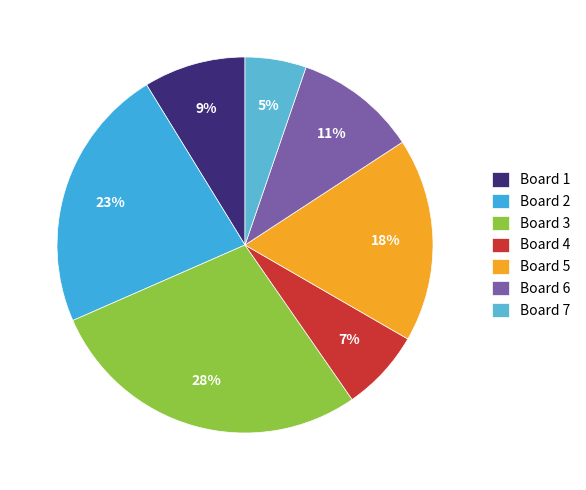

Is it true that Board 4 is 20% of the pie?

False